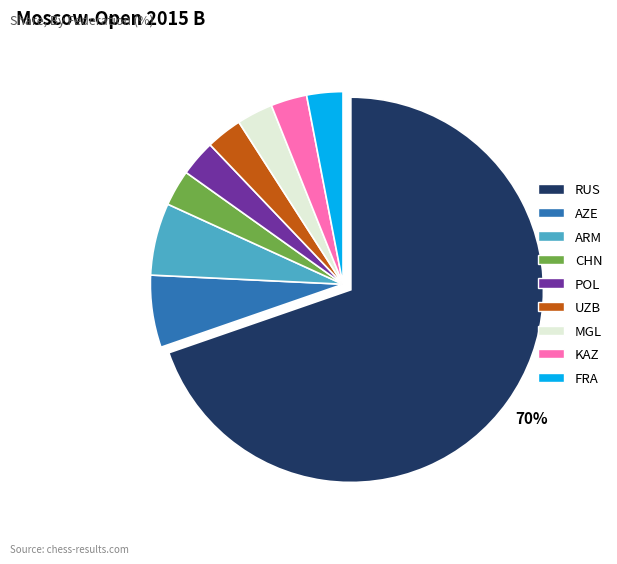

Which slice is the largest?

RUS